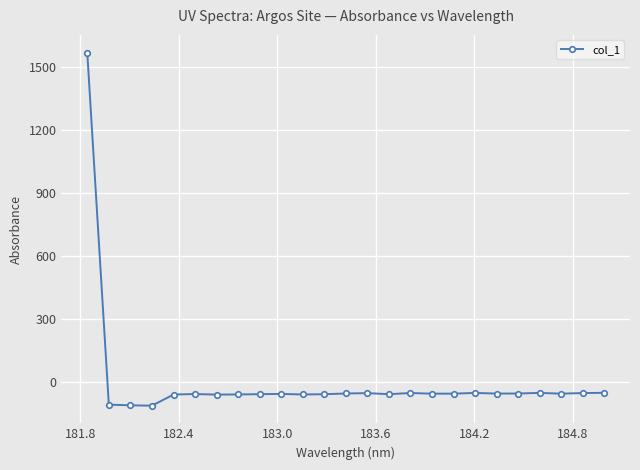

How many data points are above -53?

8